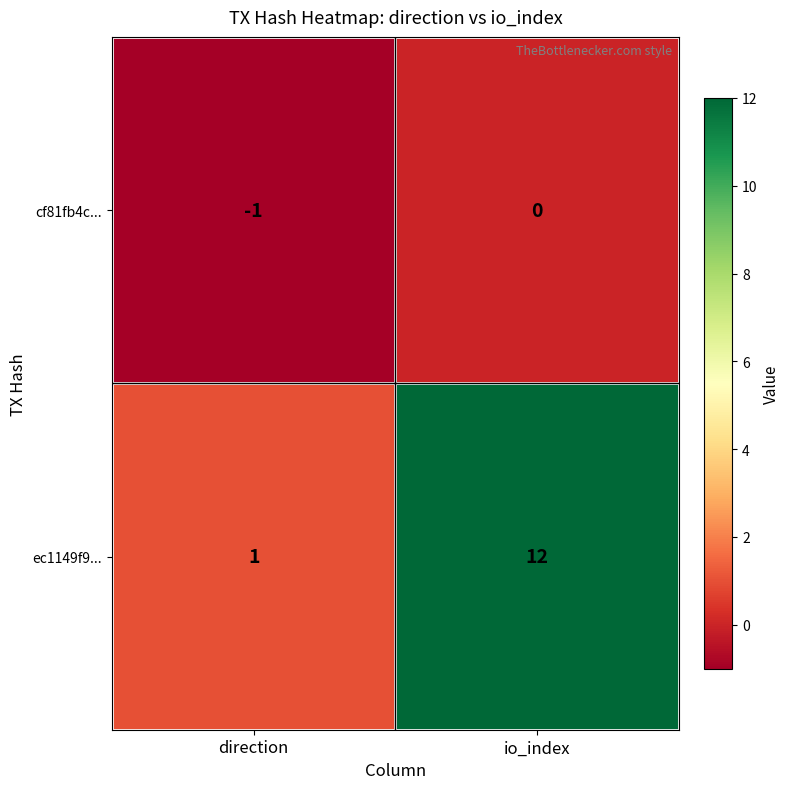

Which series has the largest range (max minus min)?

ec1149f9...